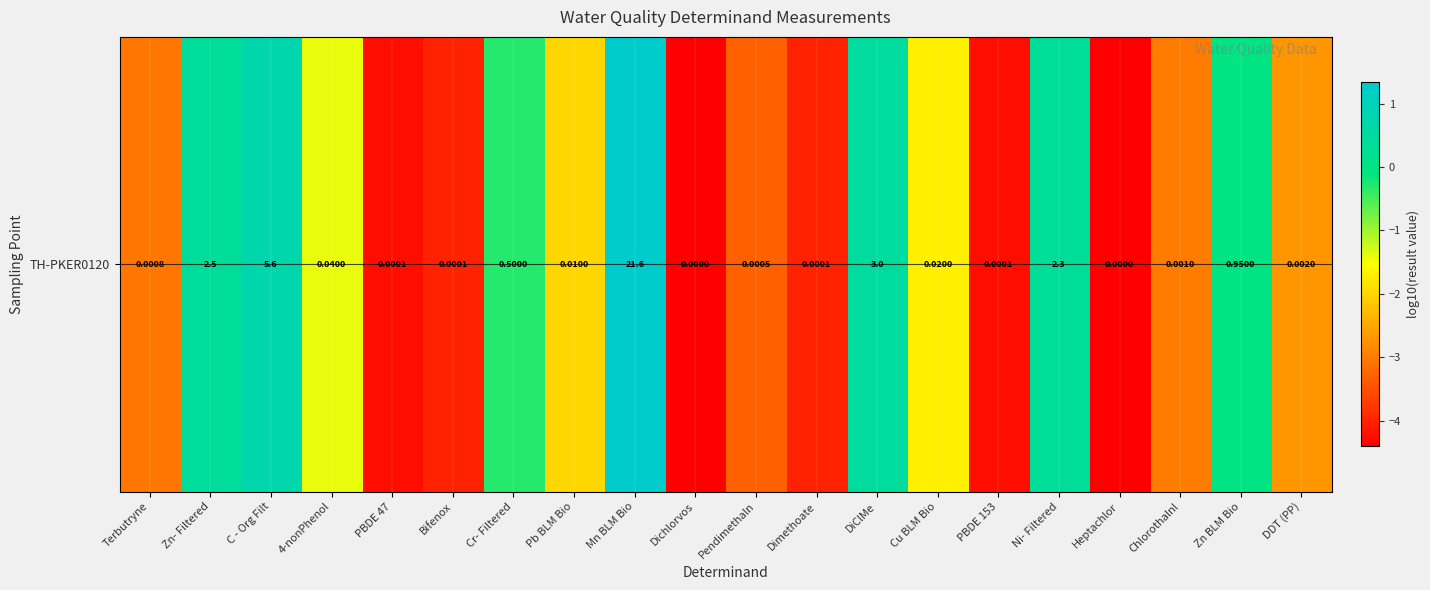

List the labels in order of value, smallest first.

Dichlorvos, Heptachlor, PBDE 47, PBDE 153, Bifenox, Dimethoate, Pendimethaln, Terbutryne, Chlorothalnl, DDT (PP), Pb BLM Bio, Cu BLM Bio, 4-nonPhenol, Cr- Filtered, Zn BLM Bio, Ni- Filtered, Zn- Filtered, DiClMe, C - Org Filt, Mn BLM Bio